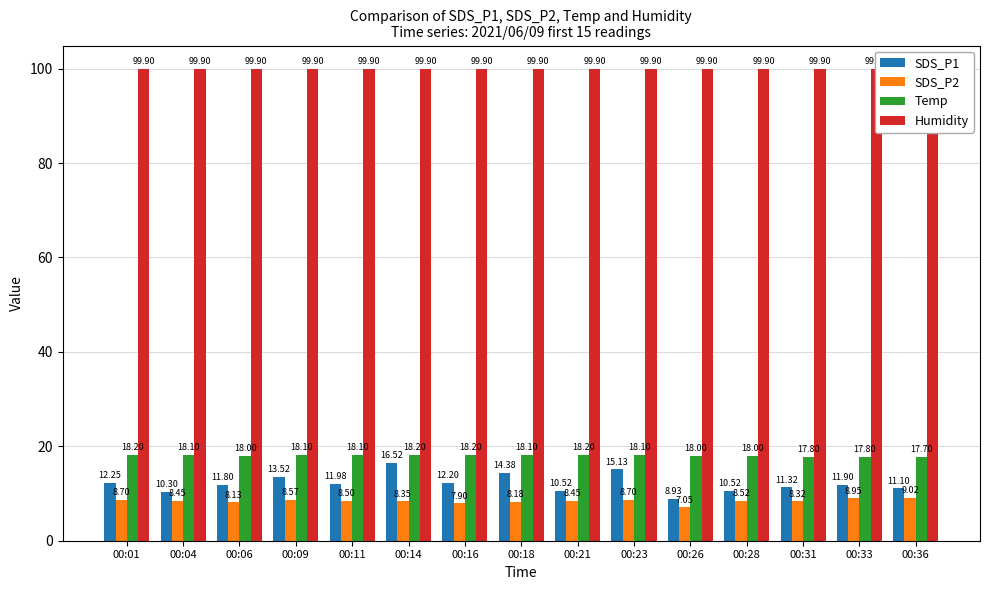

How many values in the SDS_P2 series are below 8?

2